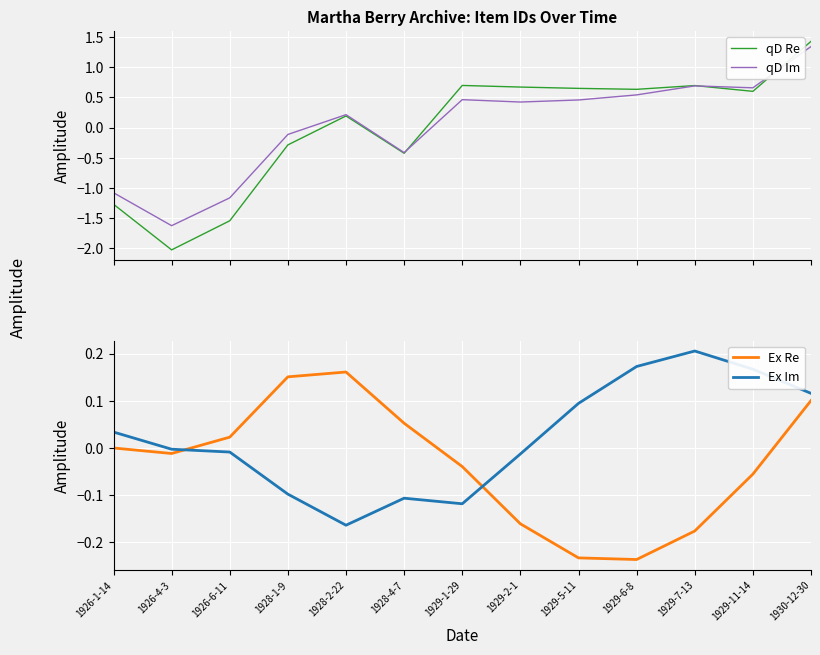

What position from the right is 1930-12-30?

1